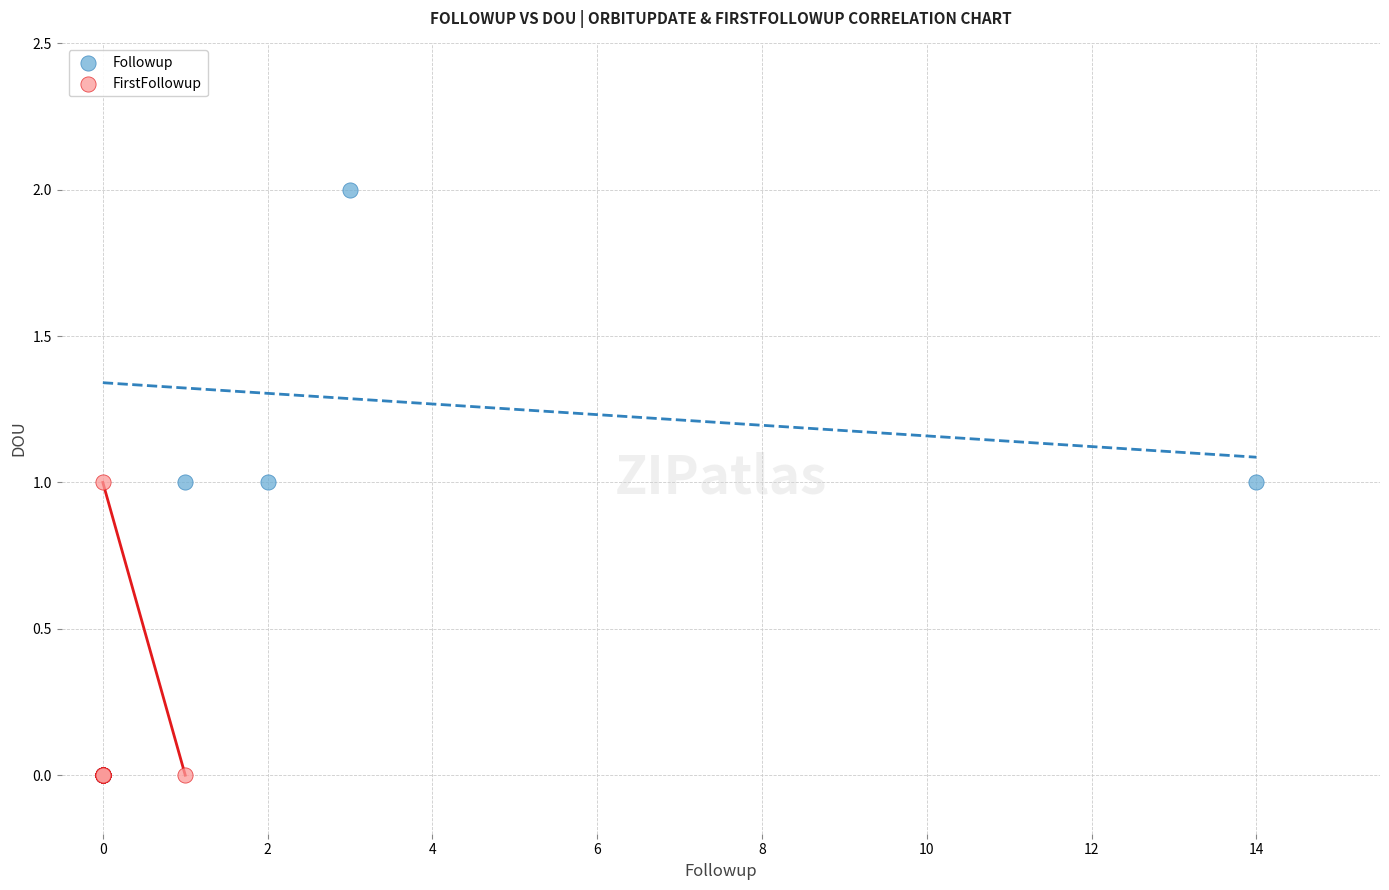

Which series has the largest Y range (max minus min)?

Followup